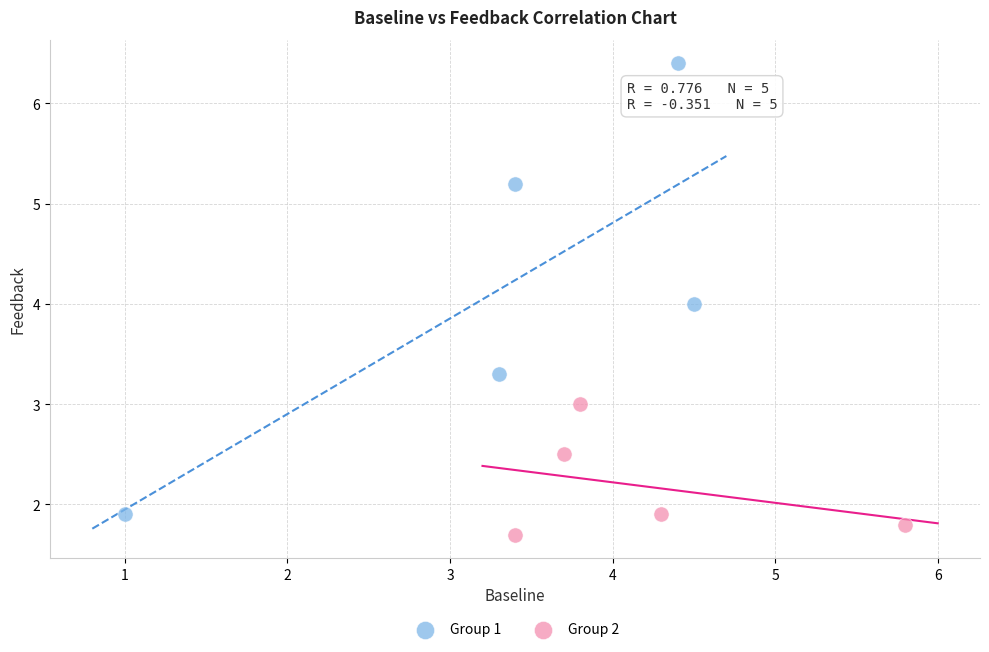

What are all the series names shown in the legend?

Group 1, Group 2